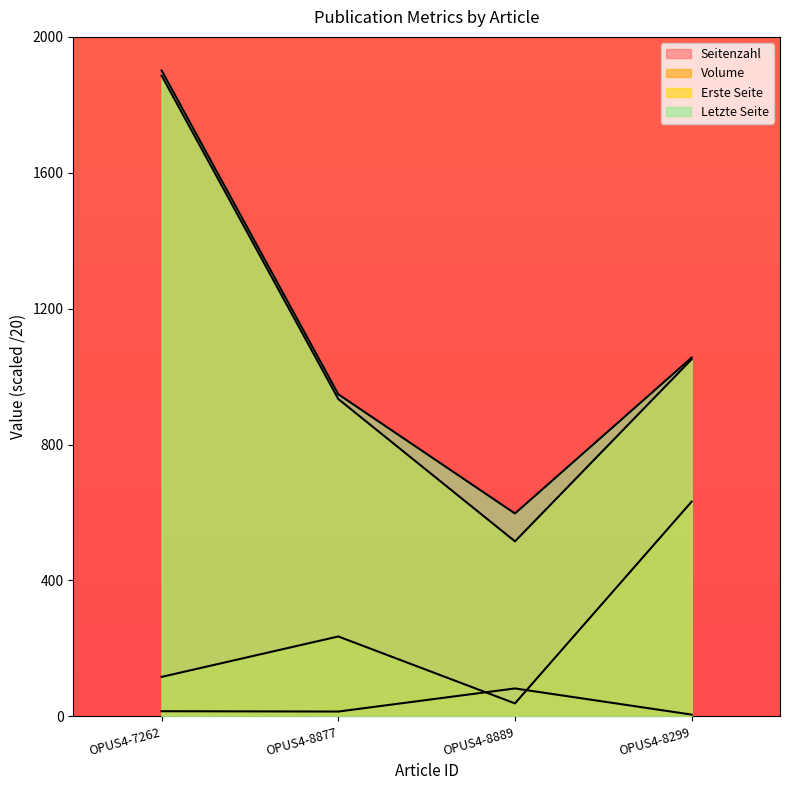

What are all the series names shown in the legend?

Seitenzahl, Volume, Erste Seite, Letzte Seite